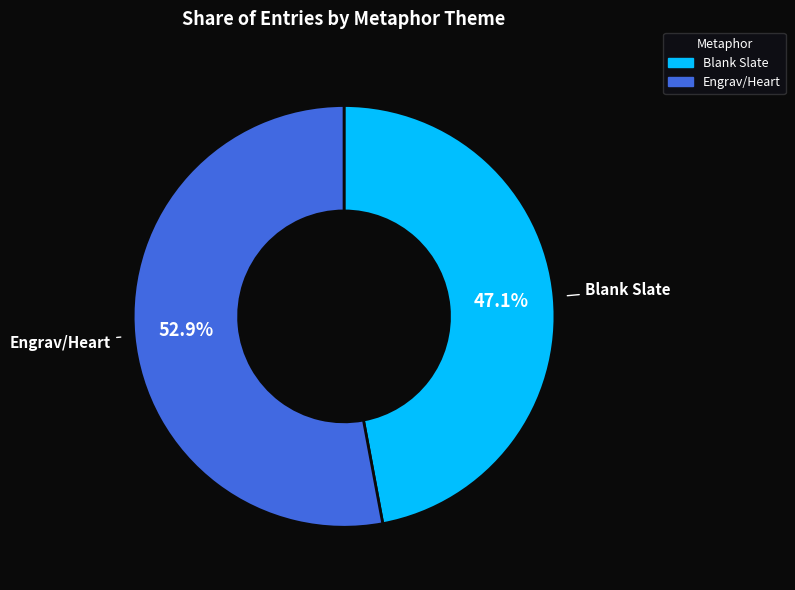

What is the total percentage of Engrav/Heart and Blank Slate?

100.0%